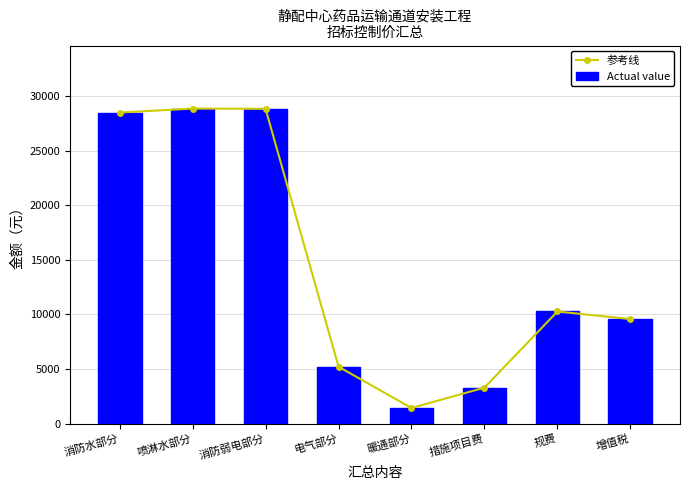

What is the total value across all series at 消防弱电部分?

57632.6